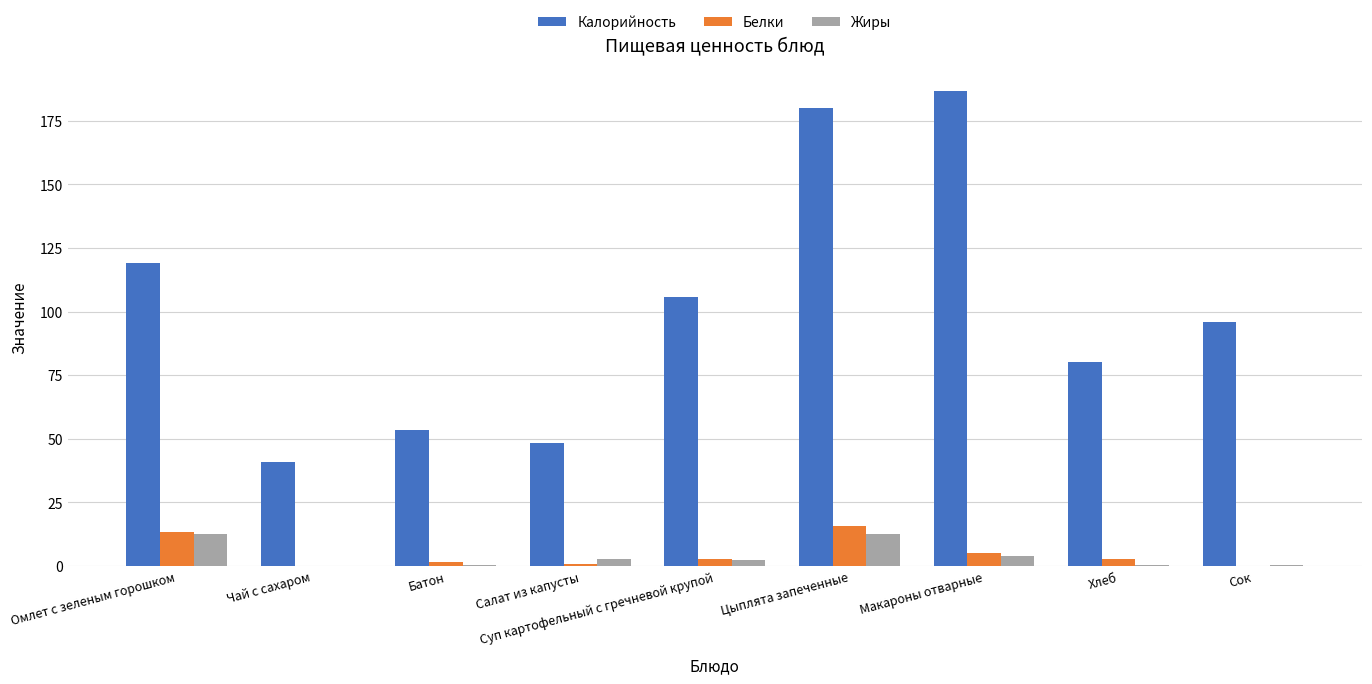

Is it true that Калорийность equals 41.0 at Чай с сахаром?

True